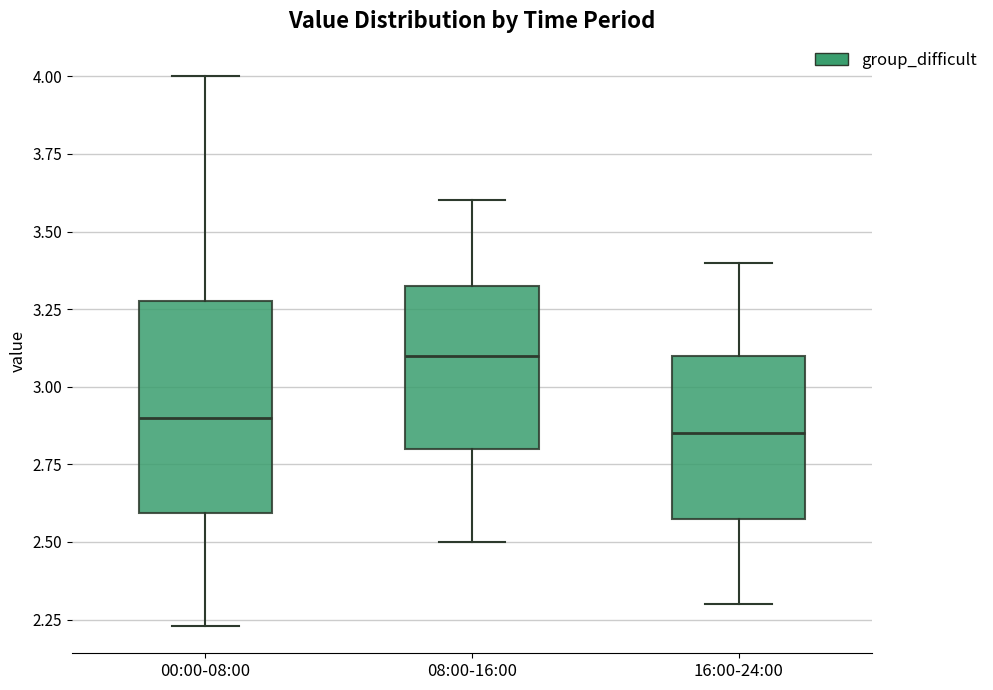

Which box has the lowest median line?

16:00-24:00